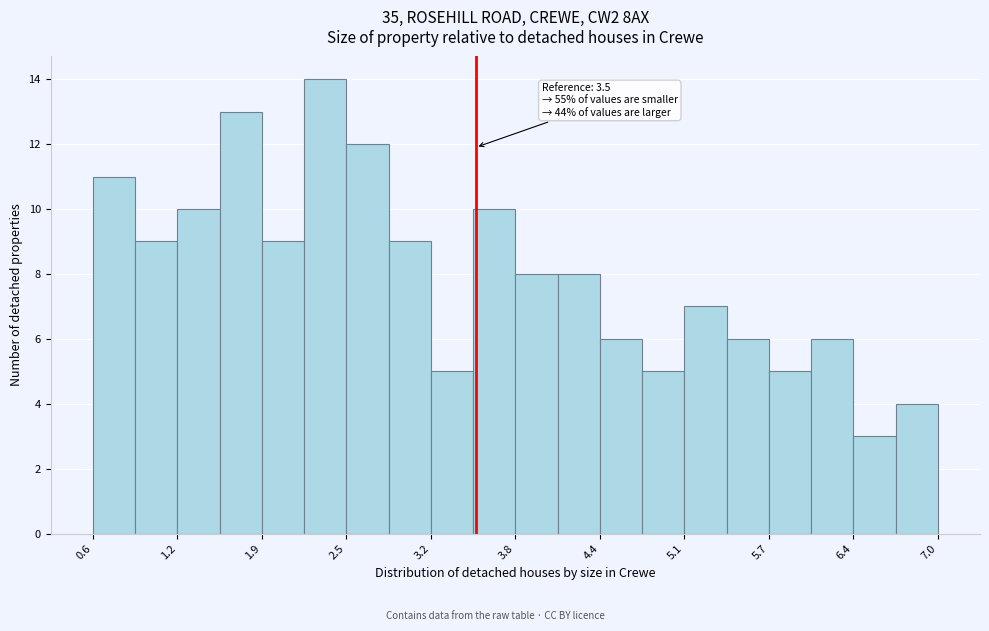

Read against the x-axis, roughly where is the centre of the tallest bar?

2.4